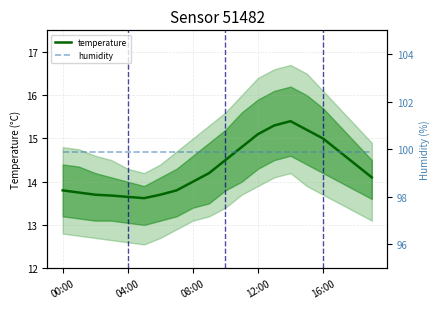

Between 9 and 19, which is larger?

9